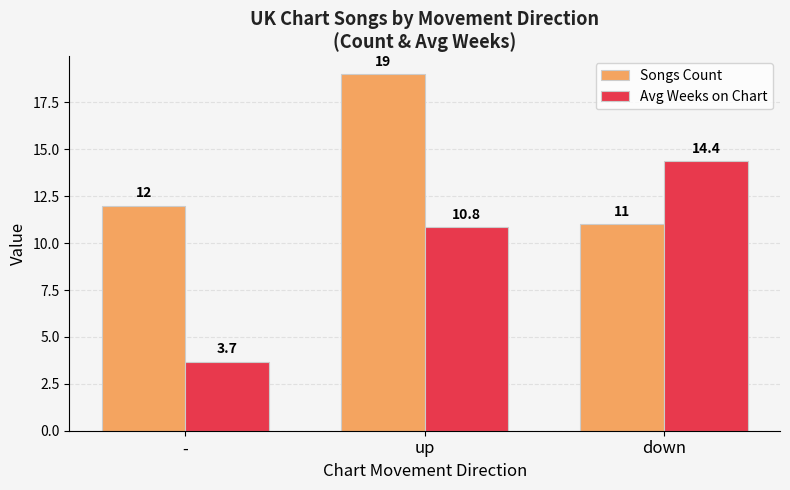

At -, list the series in order from smallest to largest.

Avg Weeks on Chart, Songs Count